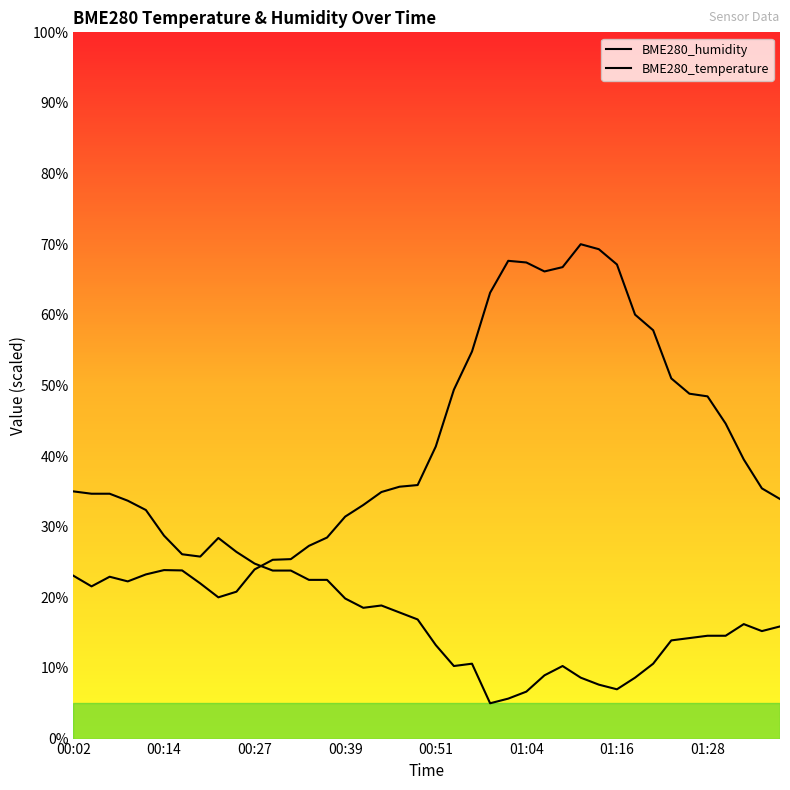

What is the label of the 37th point from the right?

00:09